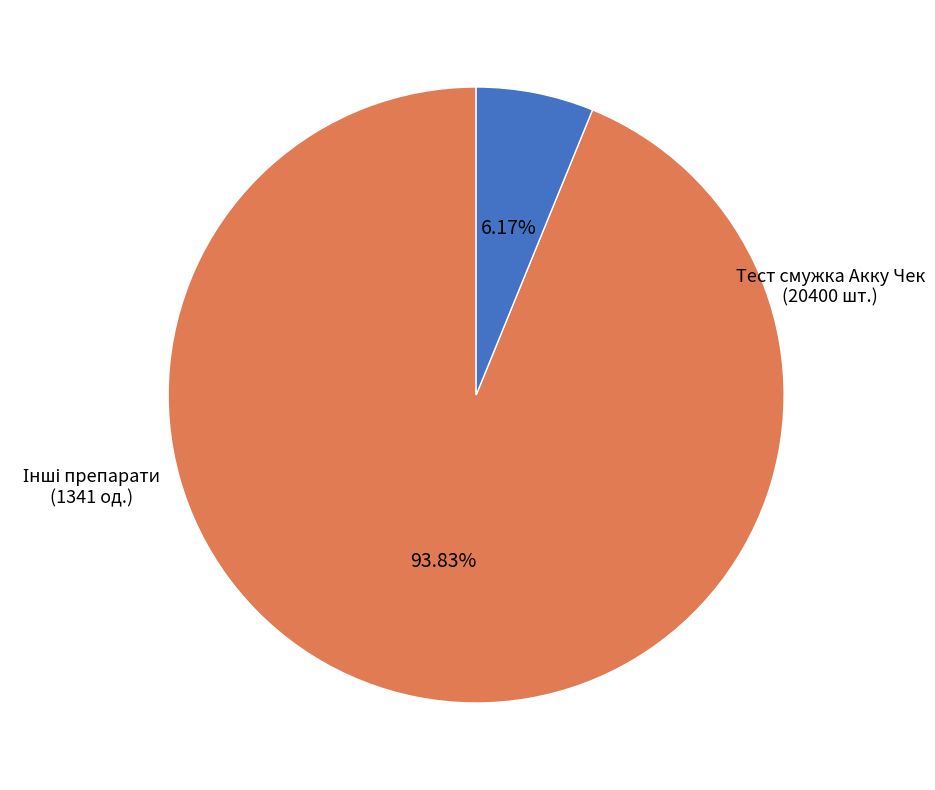

Does any single category account for the majority?

Yes